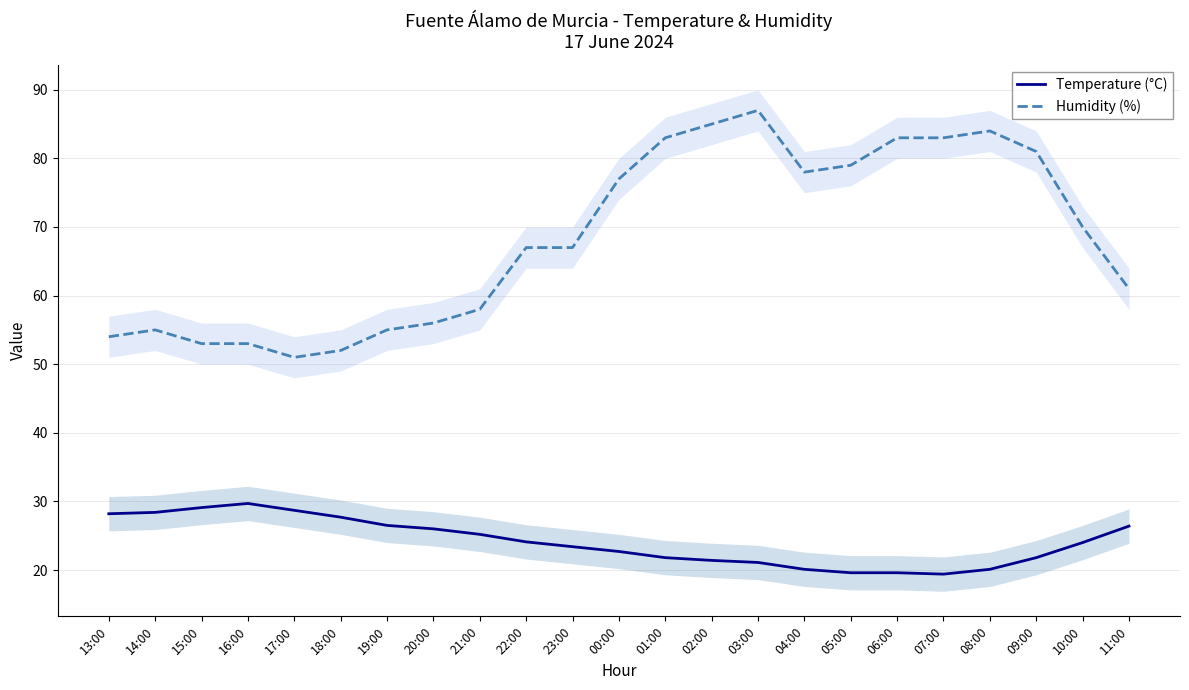

Rank the series by their maximum value, from lowest to highest.

Temperature (°C), Humidity (%)